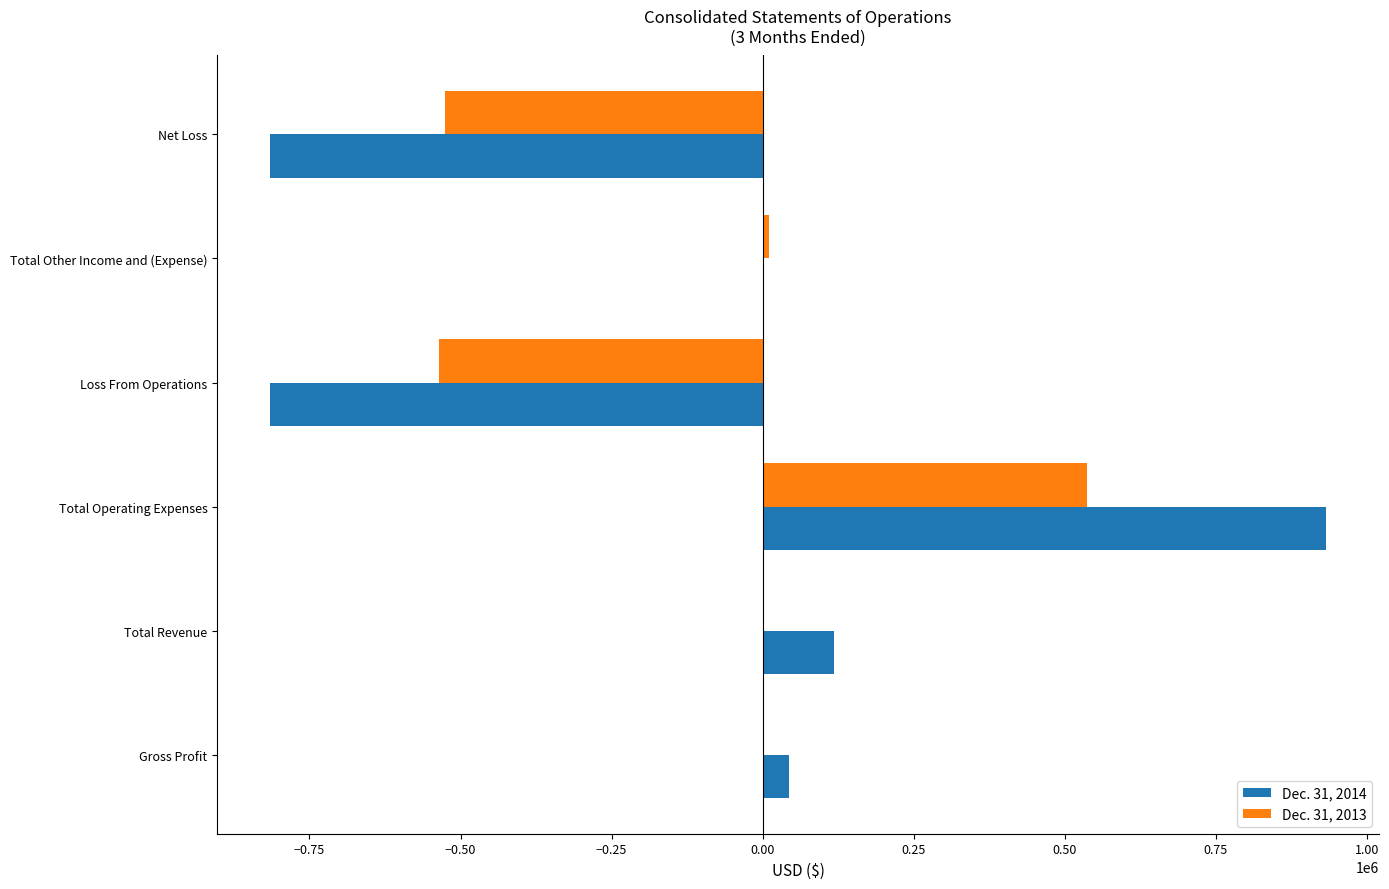

Is the value of Dec. 31, 2013 at Gross Profit greater than the value of Dec. 31, 2014 at Gross Profit?

No